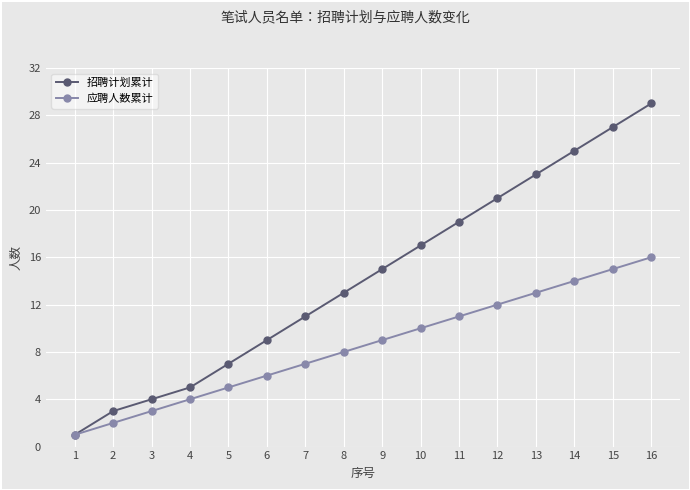

What is the average value of the 招聘计划累计 series?

14